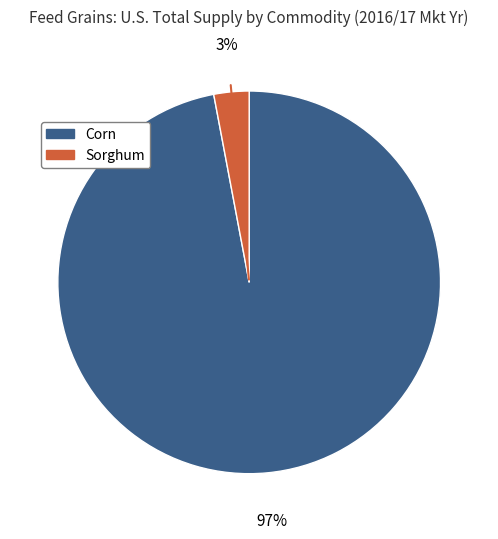

How many segments does this pie chart have?

2